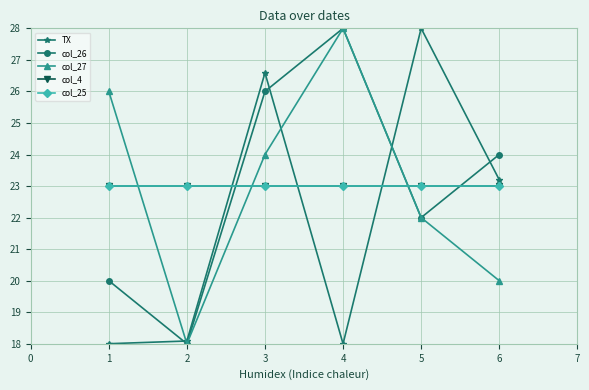

Rank the series by their maximum value, from highest to lowest.

TX, col_26, col_27, col_4, col_25